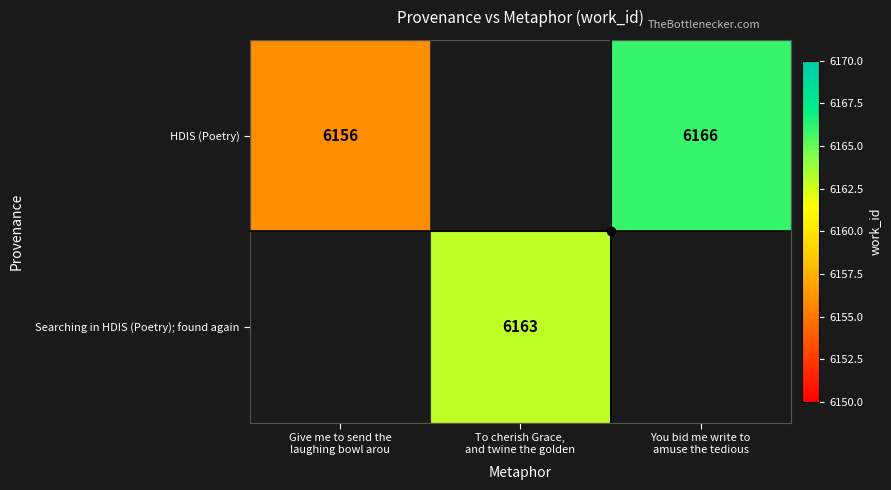

Count the number of data series in this chart.

2